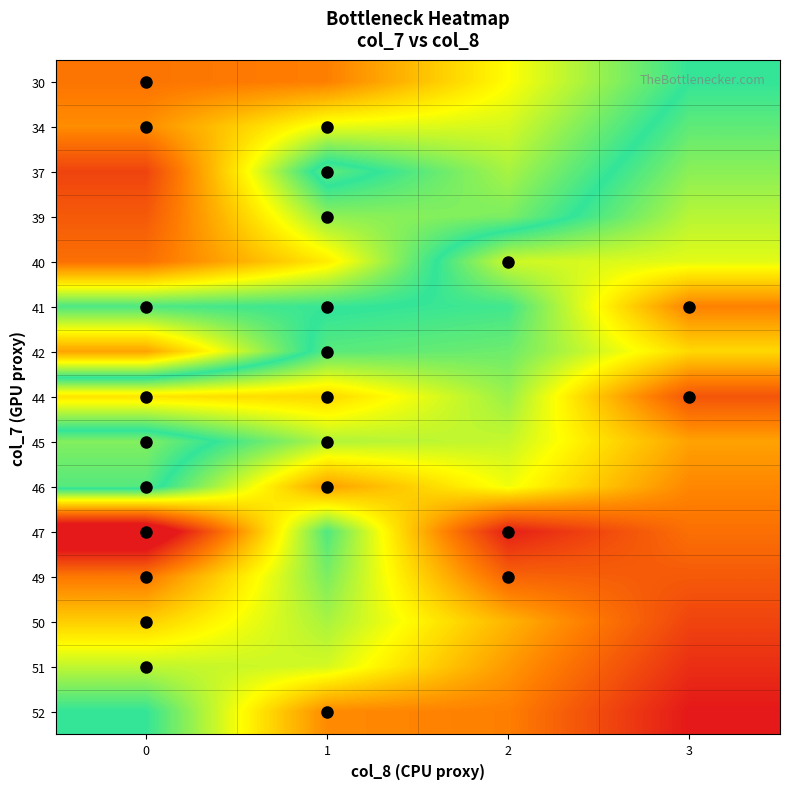

At which category is the sum across all series the highest?

3